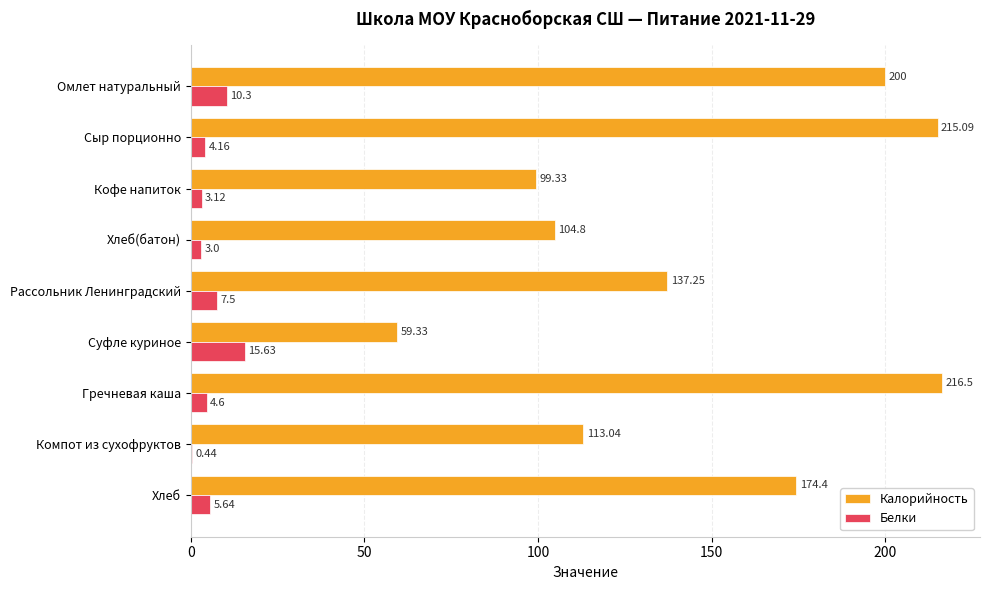

At which category does the chart reach its peak across all series?

Гречневая каша